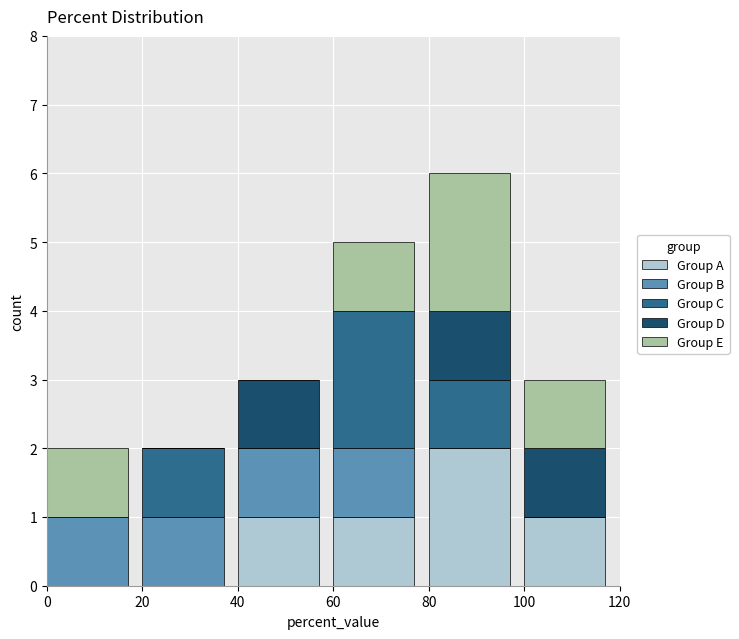

Reading right to left, what are the values for Group A?

100=1	80=2	60=1	40=1	20=0	0=0